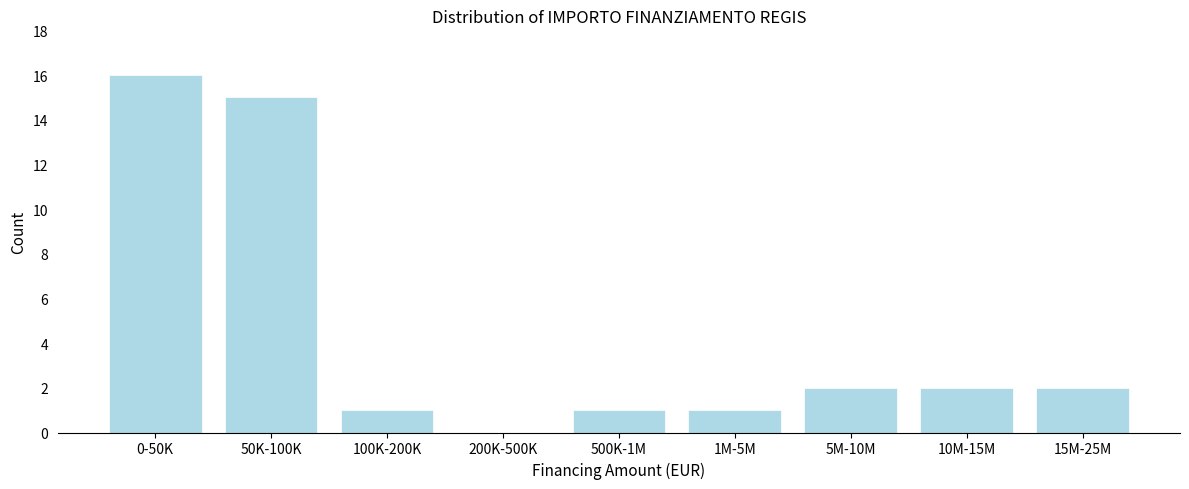

Reading left to right, transcribe all the data shown in this chart.

0-50K=16	50K-100K=15	100K-200K=1	200K-500K=0	500K-1M=1	1M-5M=1	5M-10M=2	10M-15M=2	15M-25M=2